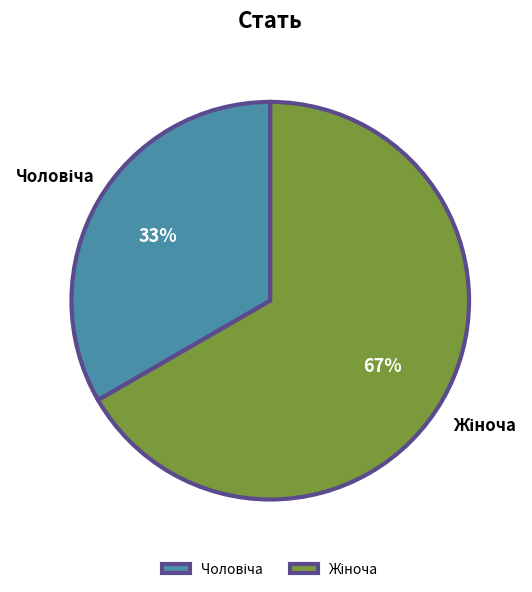

How many slices are in this pie chart?

2